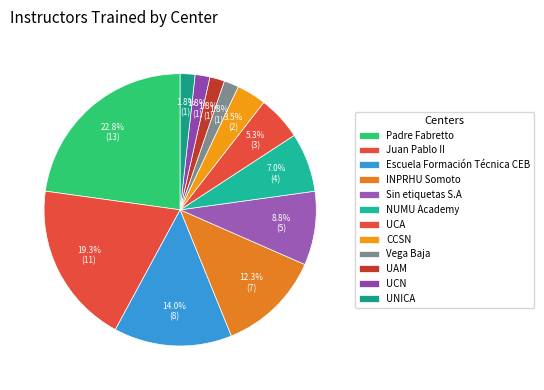

Which category has the biggest portion of the pie?

Padre Fabretto